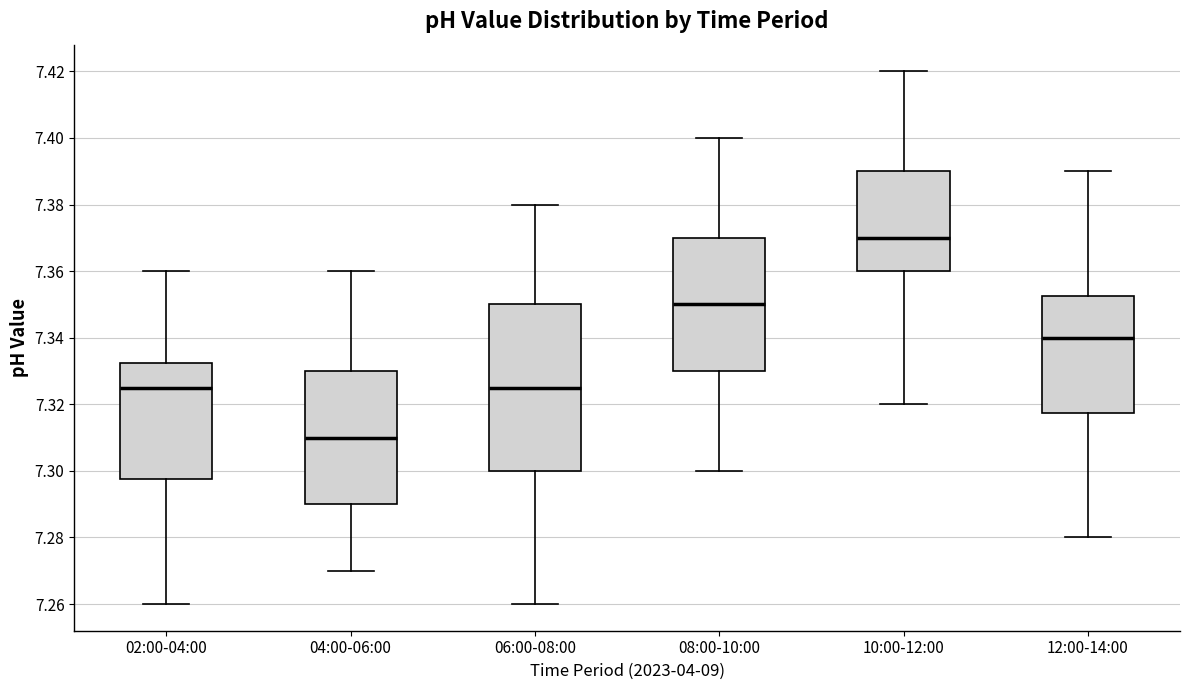

Which box is the tallest, from its lower edge to its upper edge?

06:00-08:00